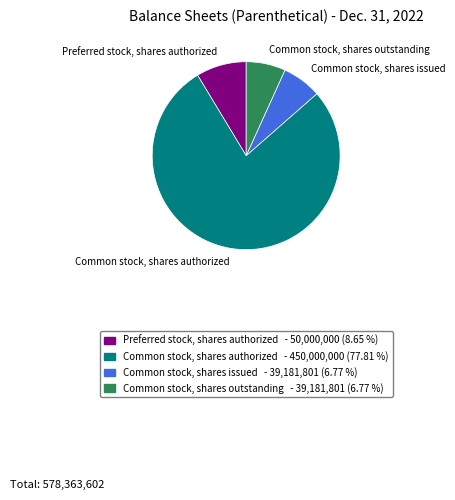

What is the ratio of the value at Common stock, shares outstanding to the value at Preferred stock, shares authorized?

0.8